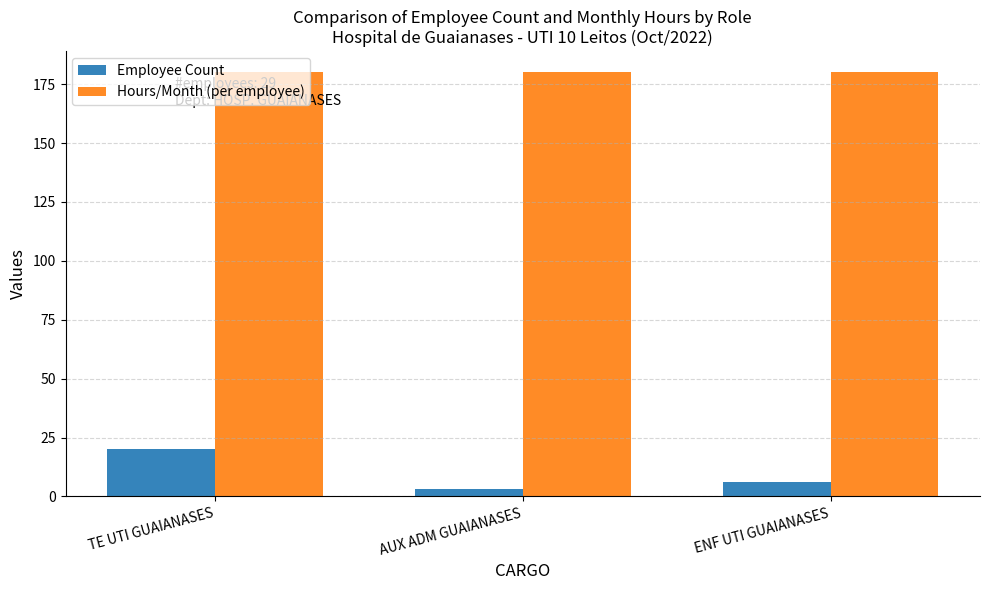

What is the minimum value shown in the chart?

3